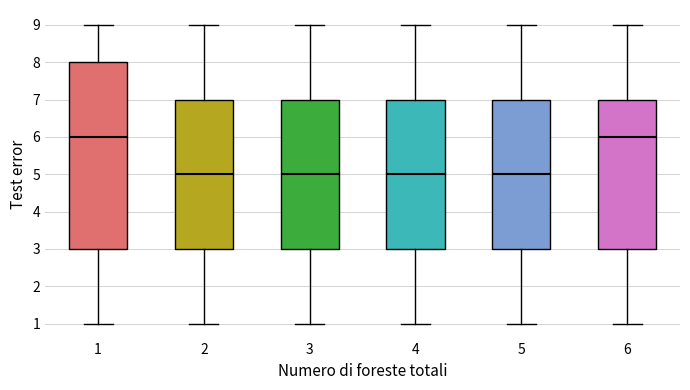

Which box is the tallest, from its lower edge to its upper edge?

1